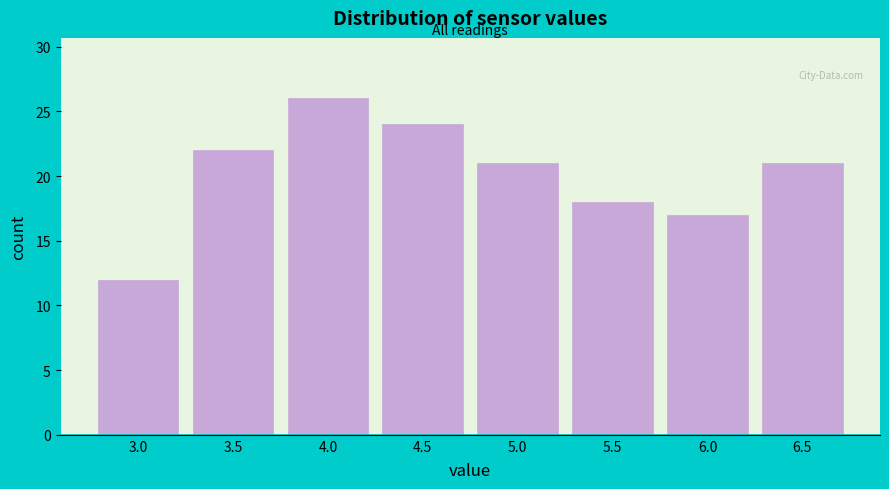

Reading left to right, extract all data points from this chart.

12	22	26	24	21	18	17	21